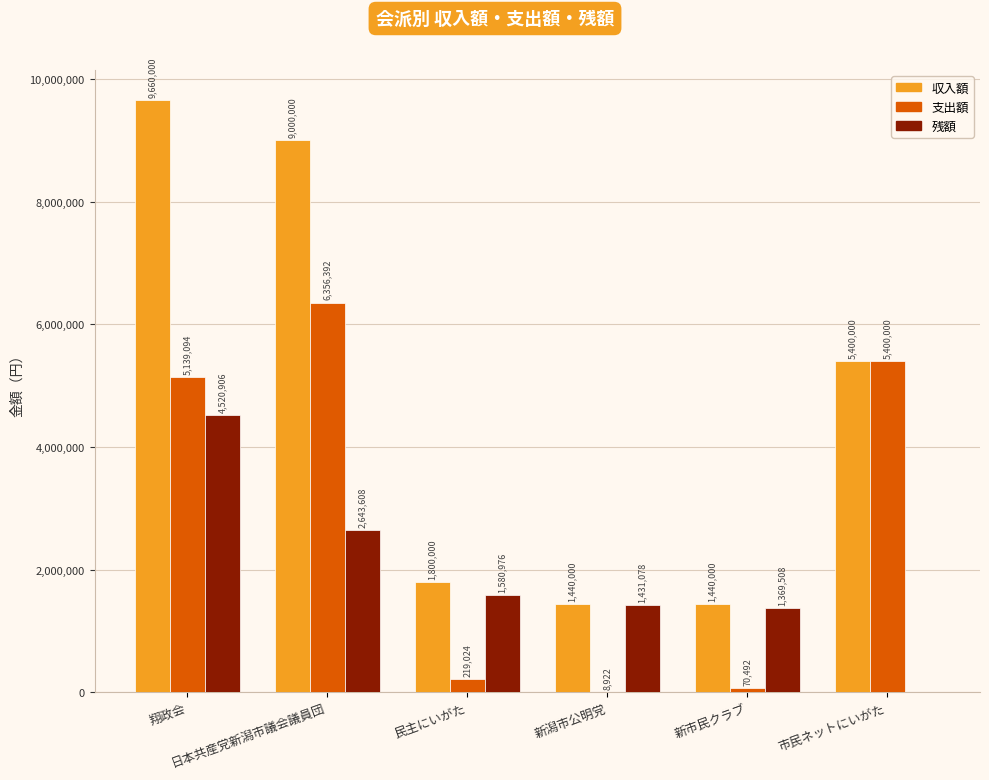

Which series has the largest total across all categories?

収入額